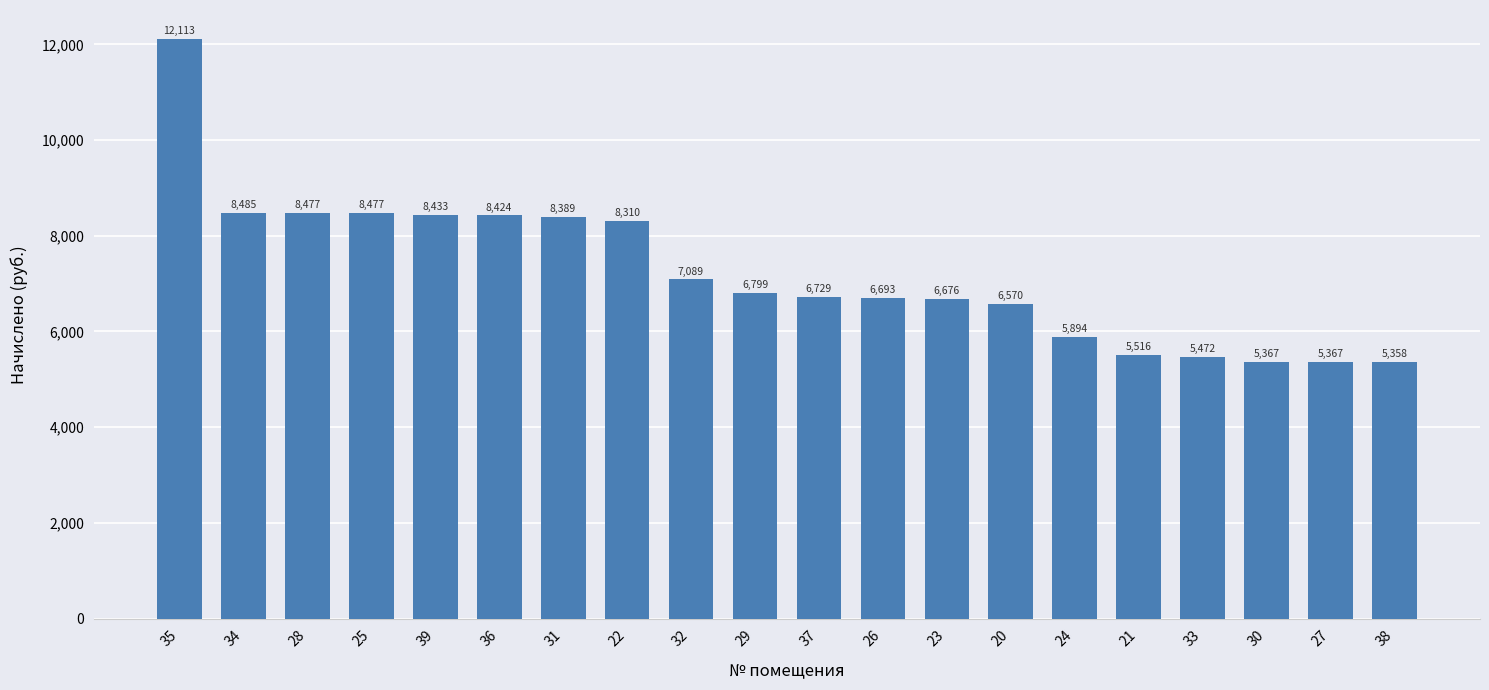

Which has a higher value, 30 or 24?

24